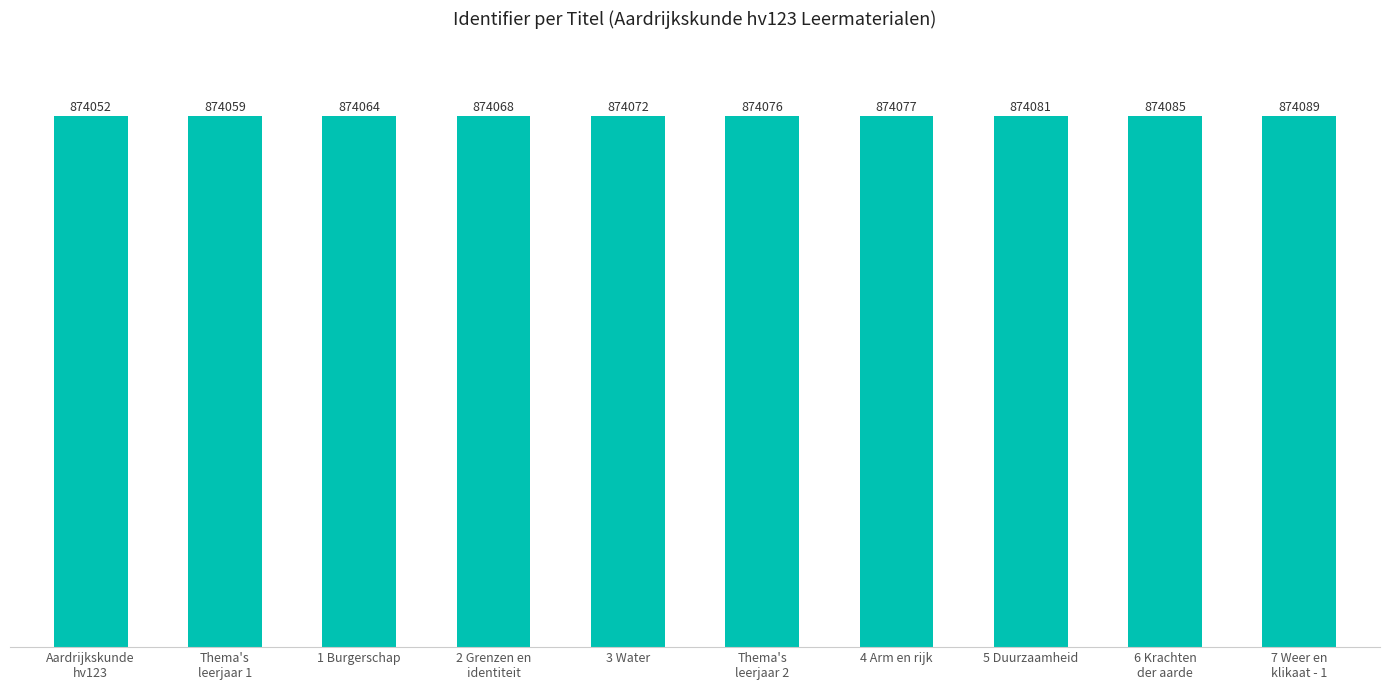

Is it true that the value at 5 Duurzaamheid is 874081?

True